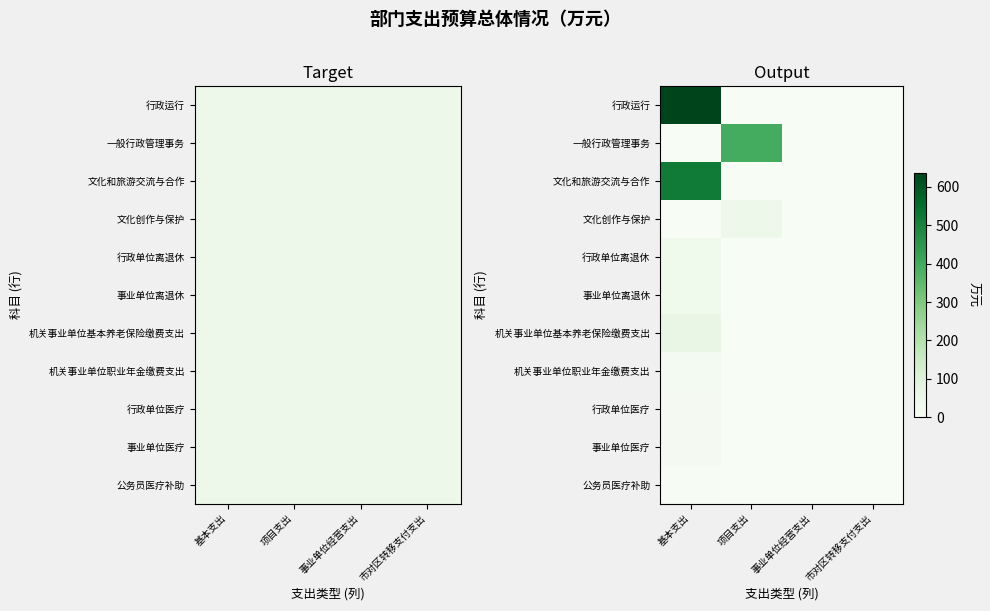

Is the value of 文化创作与保护 at 事业单位经营支出 greater than the value of 事业单位医疗 at 市对区转移支付支出?

No